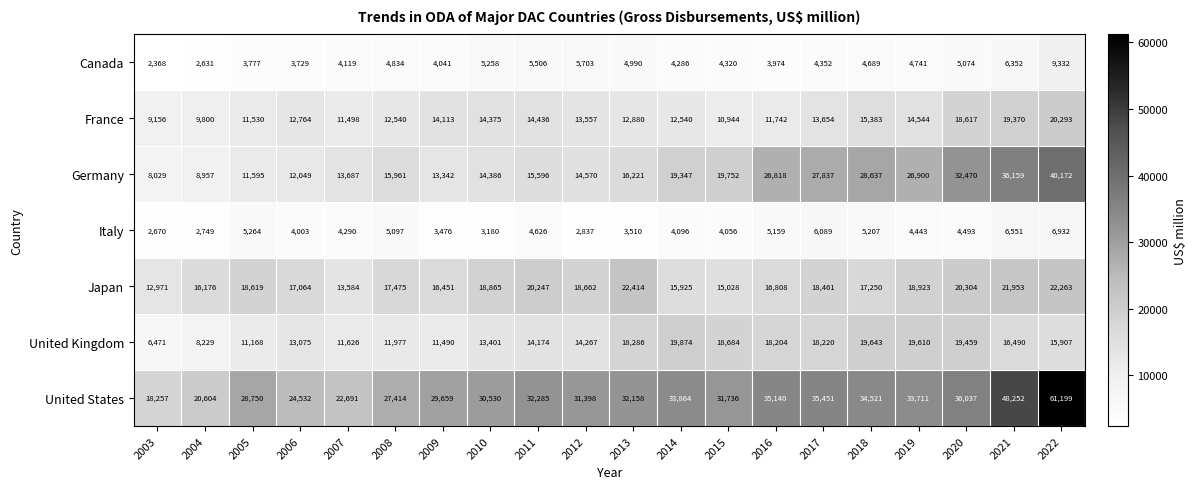

How many distinct data groups are displayed?

7